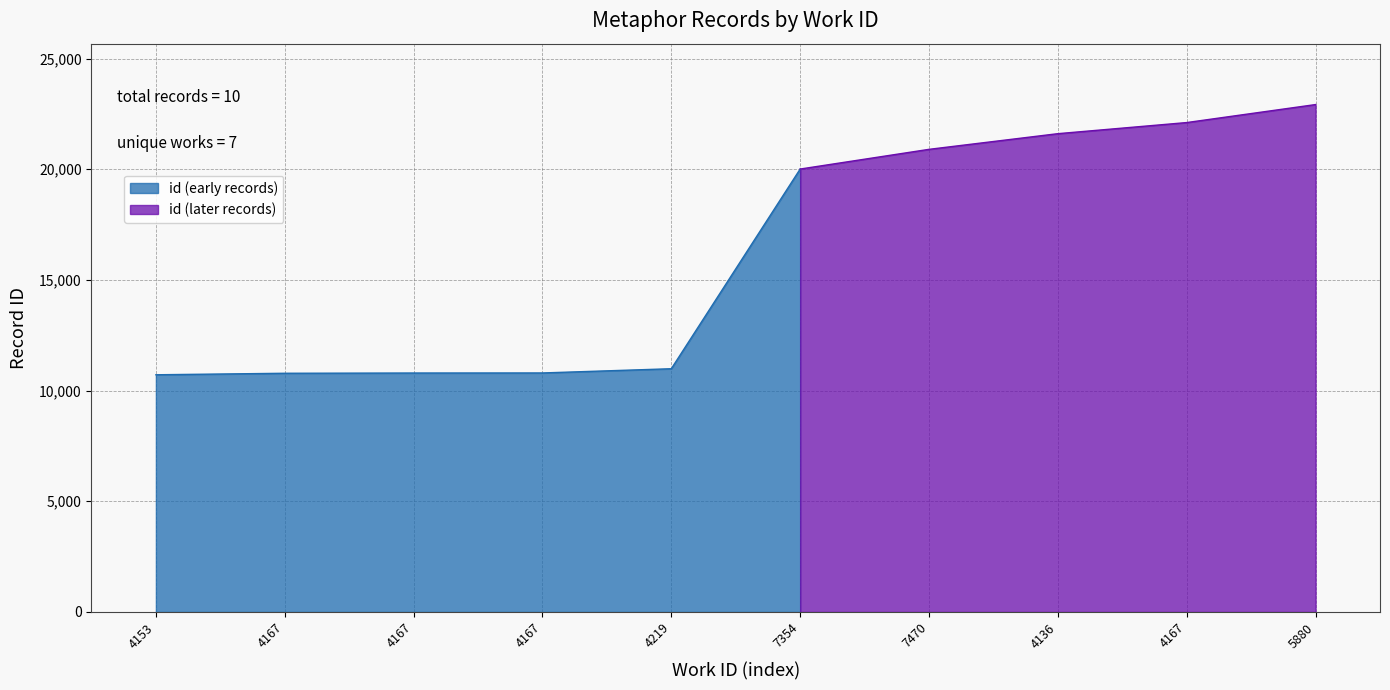

What is the change in value from 4153 to 4167?

+79